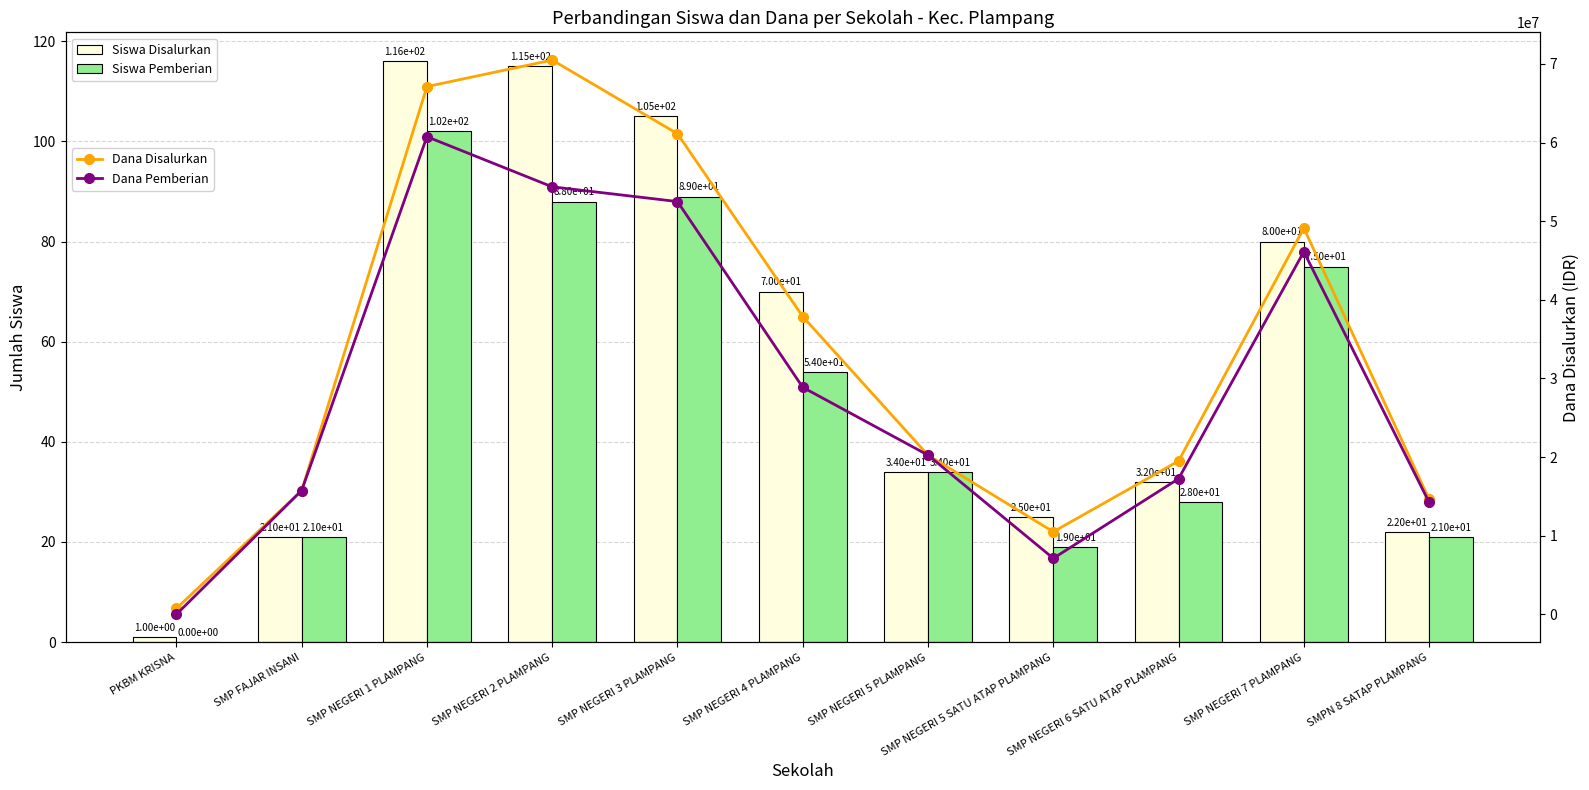

Between SMP NEGERI 1 PLAMPANG and SMP NEGERI 5 PLAMPANG, which series saw the biggest shift?

Dana Disalurkan